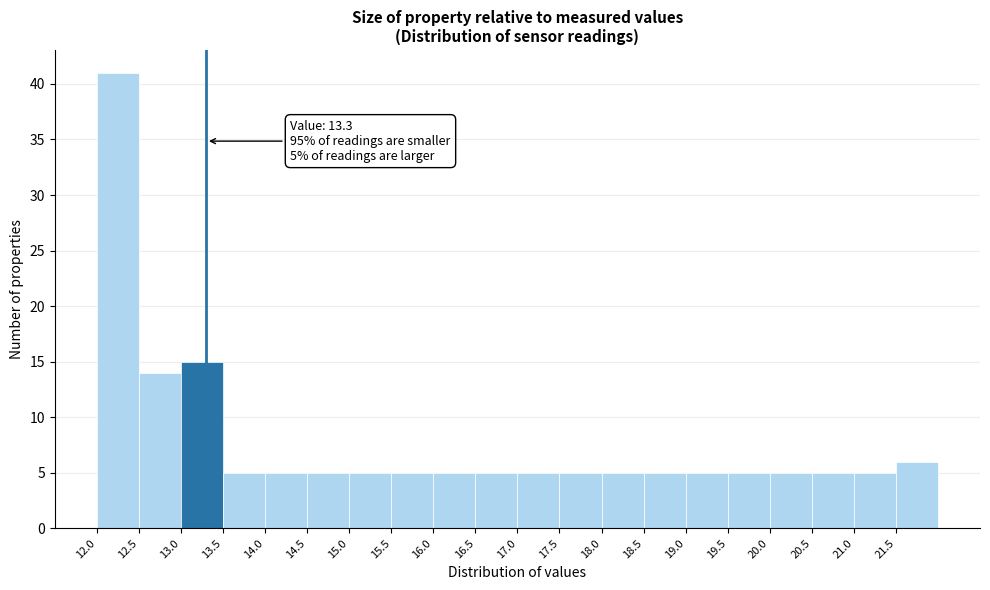

Over which range of the x-axis is the bar tallest?

12.0 to 12.5